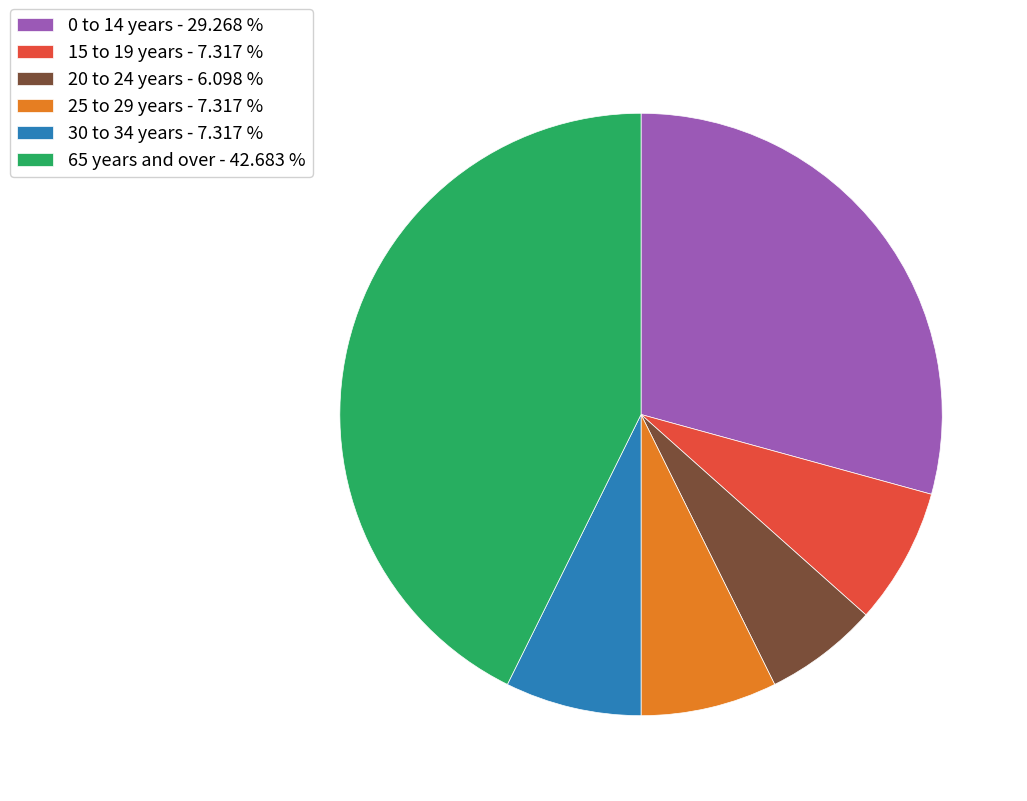

The 20 to 24 years slice represents 6% of the pie. True or false?

True